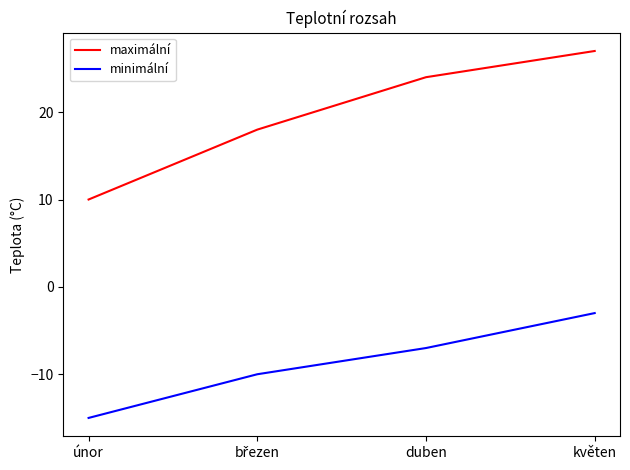

How many lines are shown in the chart?

2